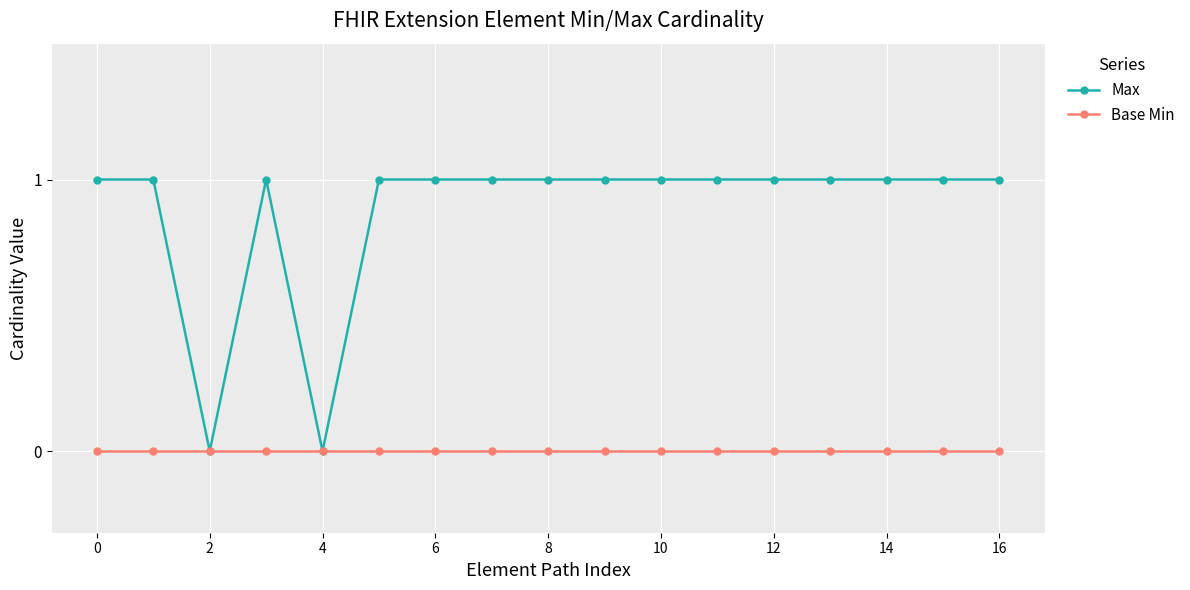

Which series has the largest total across all categories?

Max